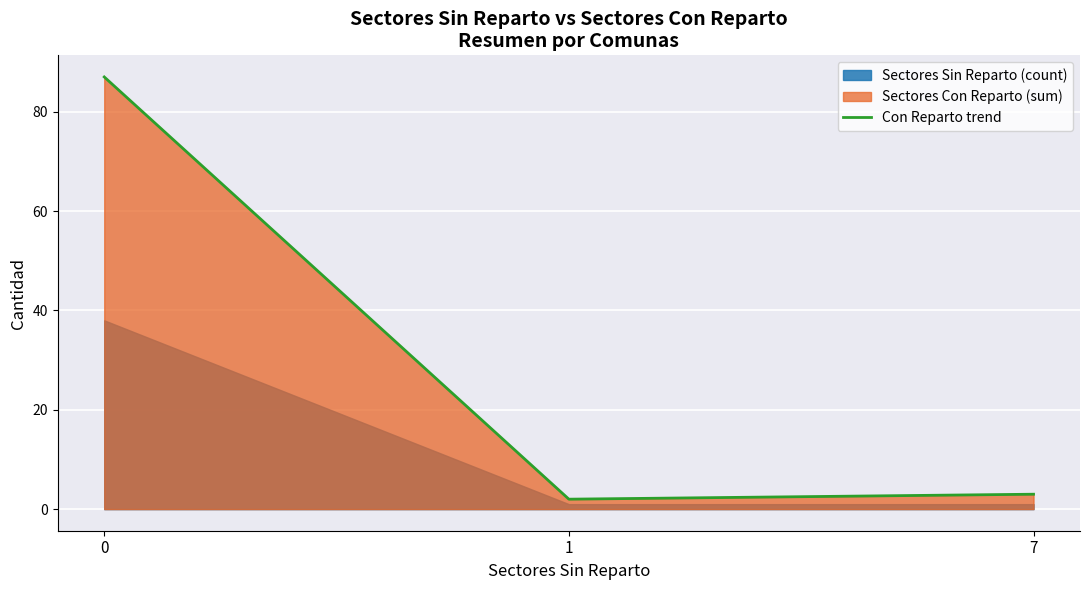

What is the value of the 2nd point from the left?

2